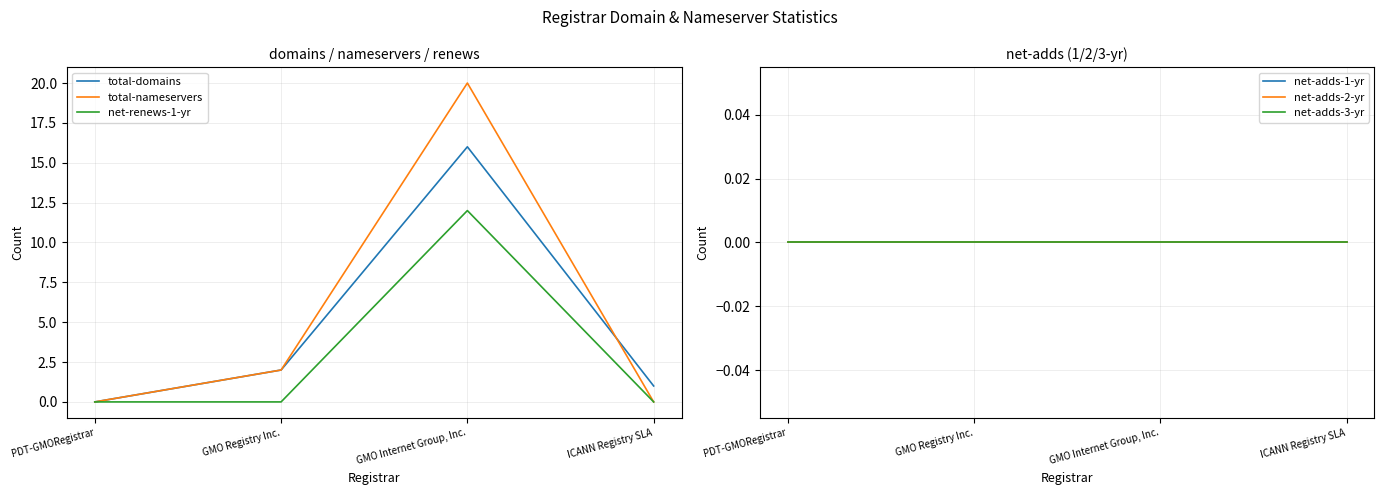

Reading left to right, transcribe all the data shown in this chart.

total-domains: 0	2	16	1
total-nameservers: 0	2	20	0
net-renews-1-yr: 0	0	12	0
net-adds-1-yr: 0	0	0	0
net-adds-2-yr: 0	0	0	0
net-adds-3-yr: 0	0	0	0